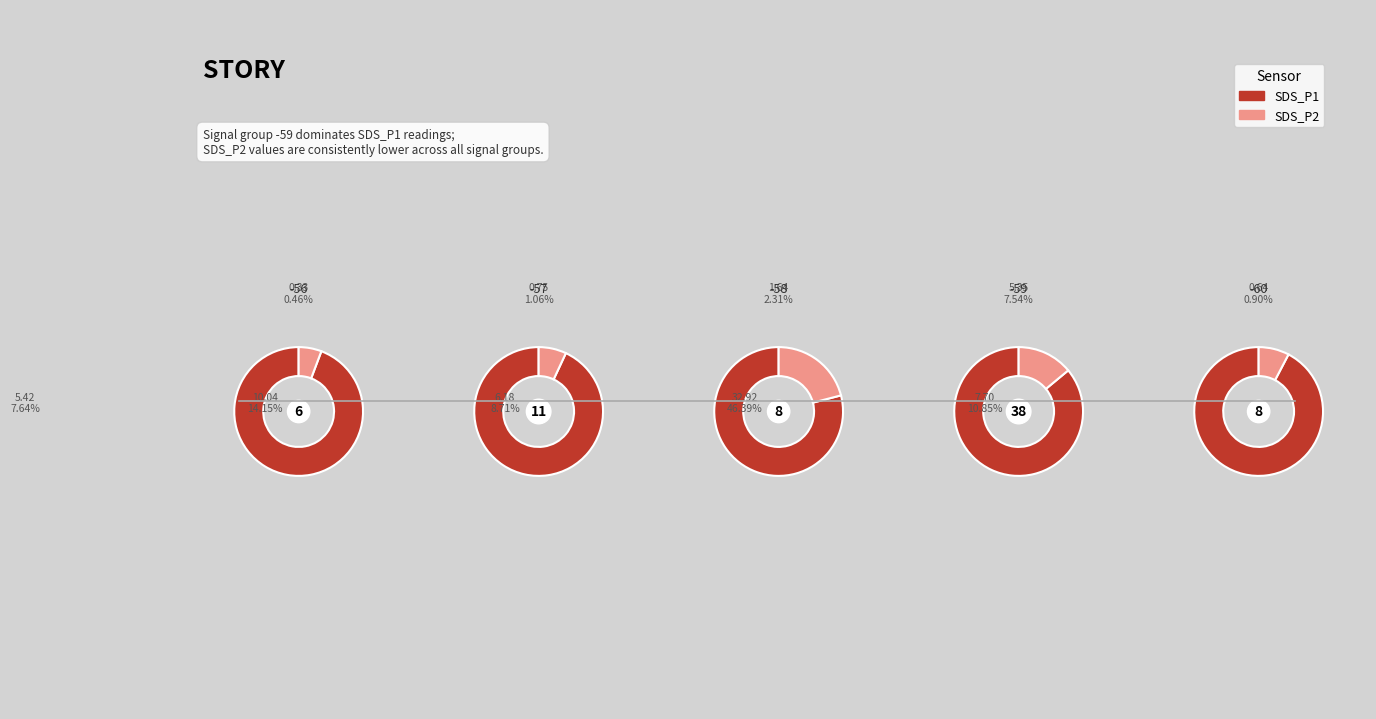

What portion of the pie excludes 24?

98.9%